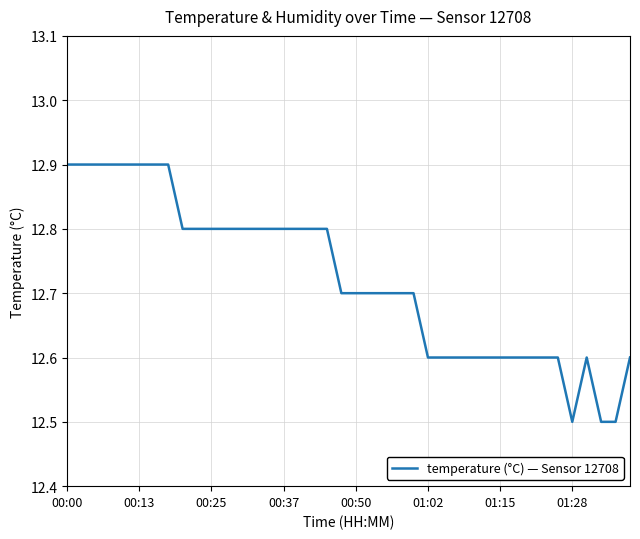

How many values are between 12 and 13?

40